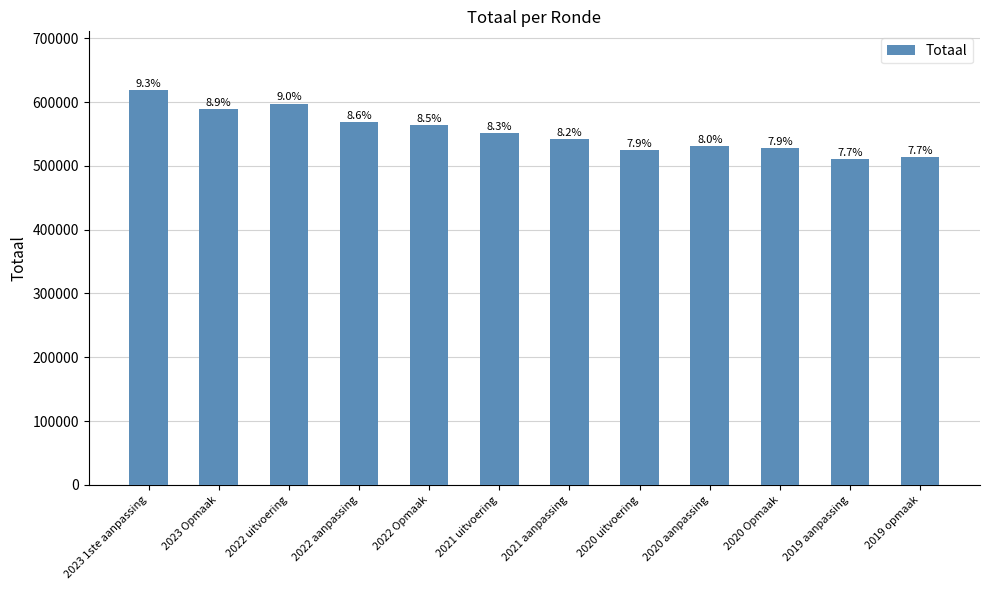

How many bars are there in total?

12